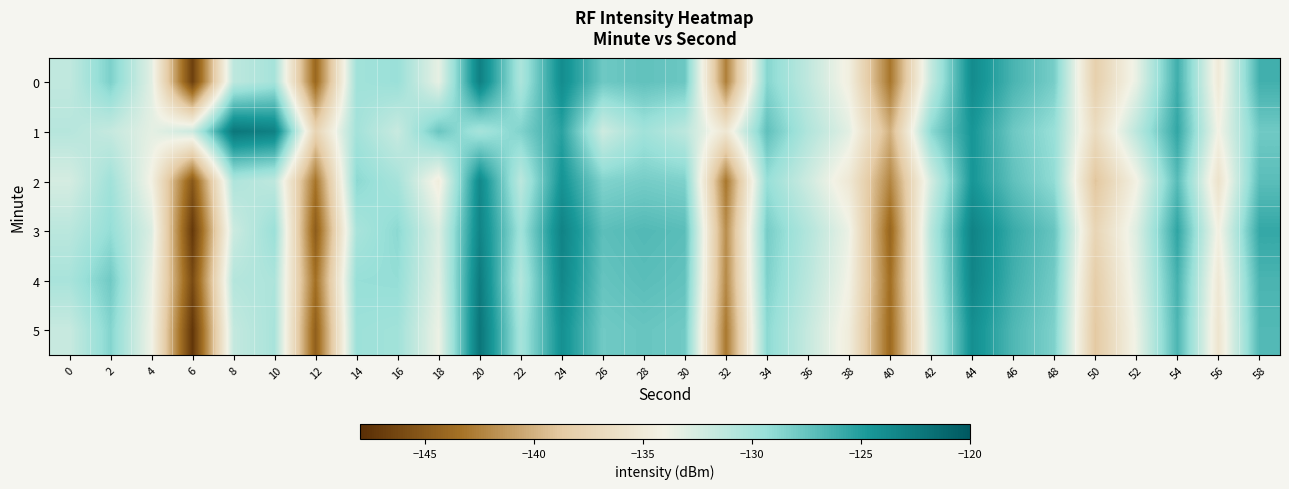

What is the total value across all series at 22?

-780.8